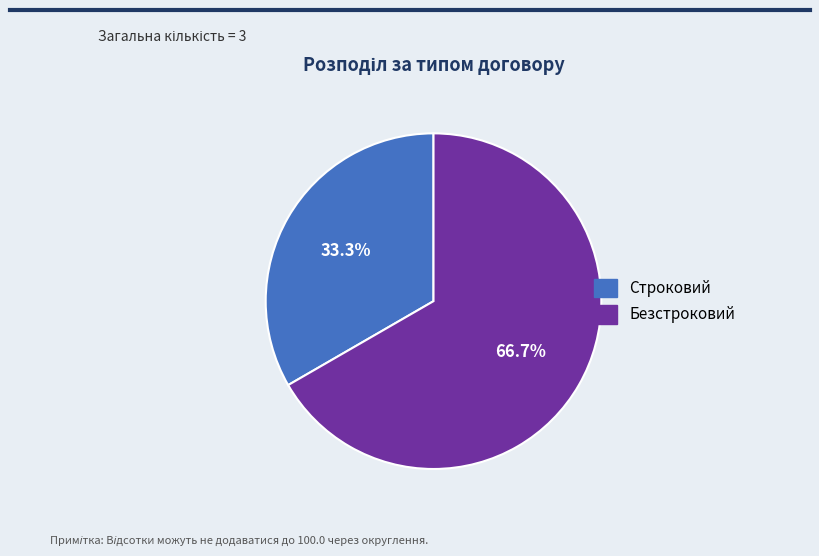

How many slices are in this pie chart?

2